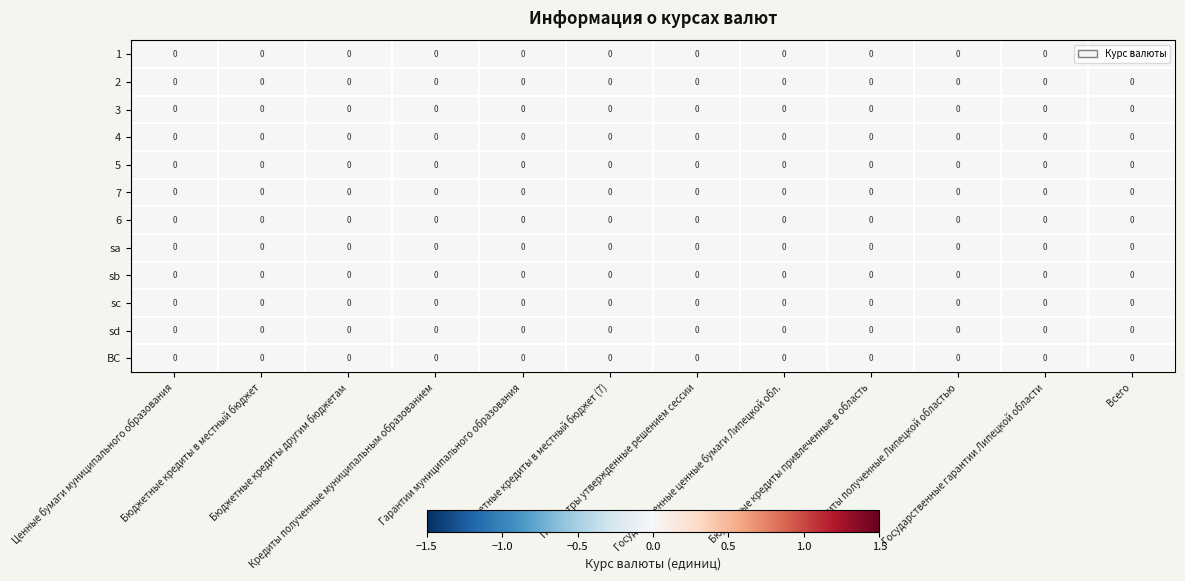

List the labels in order of 2 value, smallest first.

Бюджетные кредиты в местный бюджет (7), Кредиты полученные муниципальным образованием, Кредиты полученные Липецкой областью, Бюджетные кредиты другим бюджетам, Гарантии муниципального образования, Государственные ценные бумаги Липецкой обл., Ценные бумаги муниципального образования, Бюджетные кредиты привлеченные в область, Бюджетные кредиты в местный бюджет, Параметры утвержденные решением сессии, Всего, Государственные гарантии Липецкой области